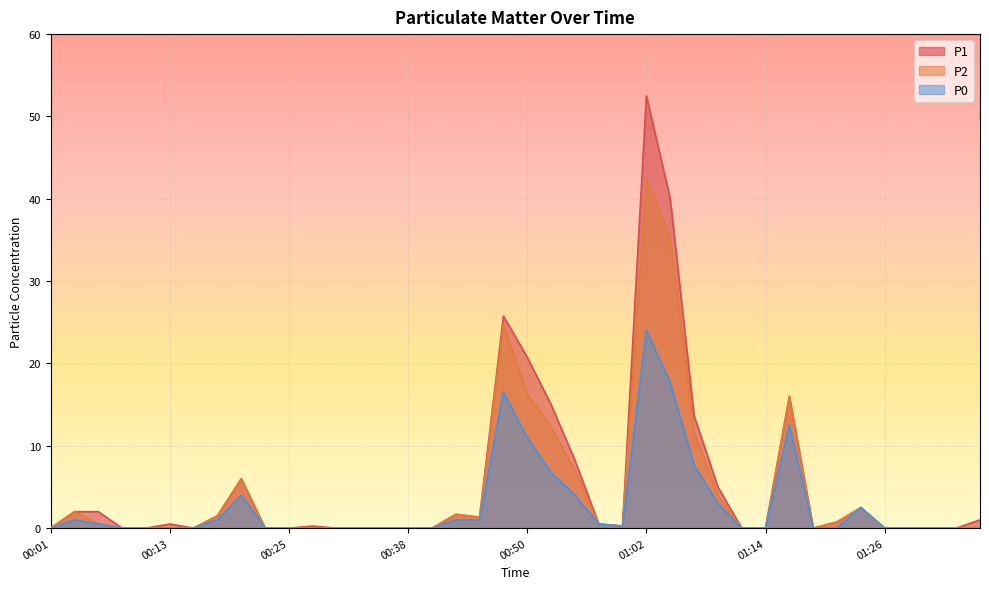

What is the label of the 32nd point from the right?

00:21